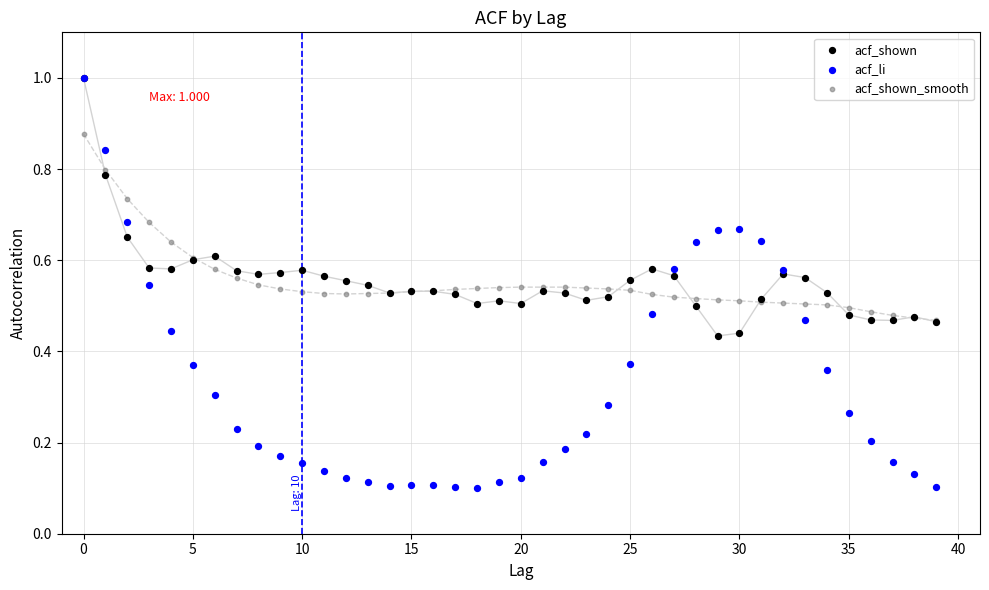

What are all the series names shown in the legend?

acf_shown, acf_li, acf_shown_smooth